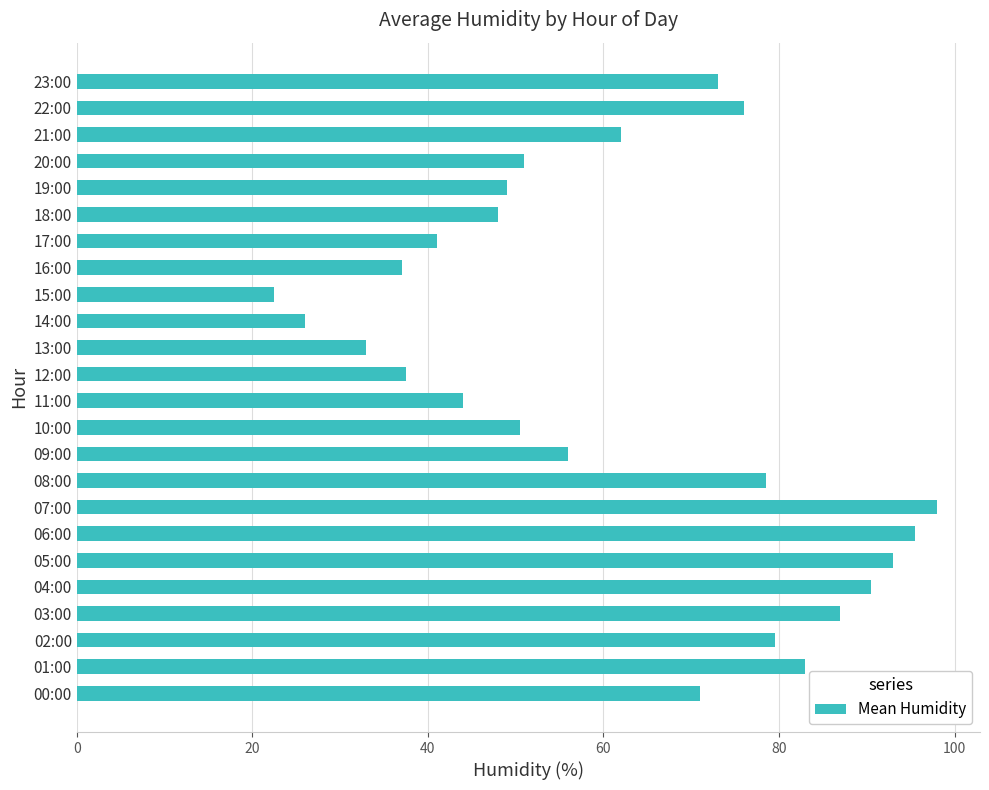

Which label corresponds to the smallest value in the chart?

15:00